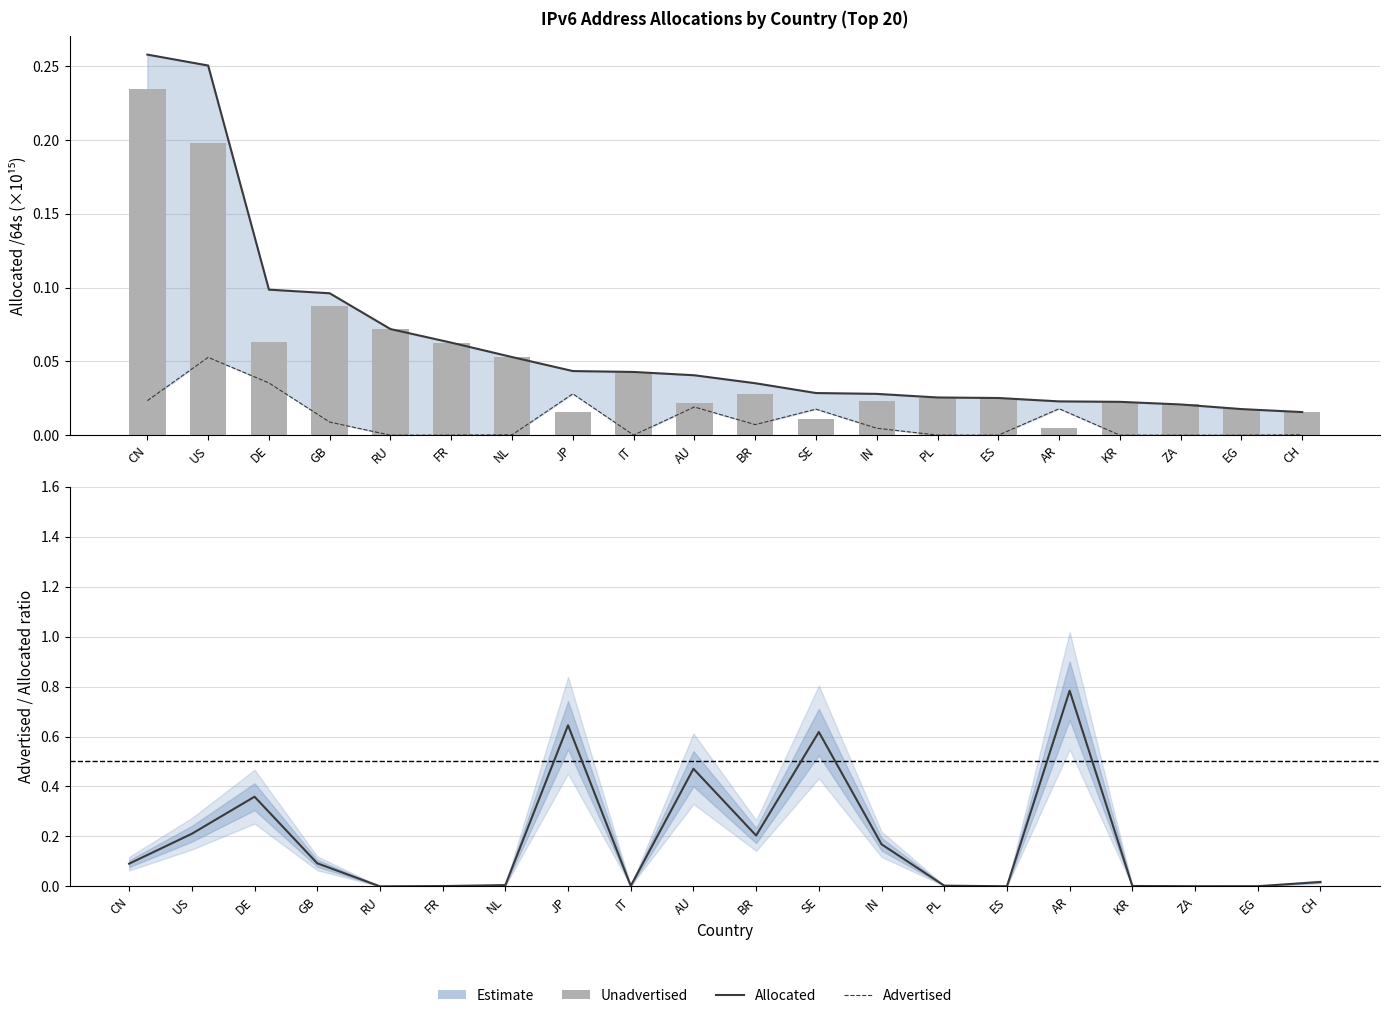

What is the label of the 19th bar from the right?

US